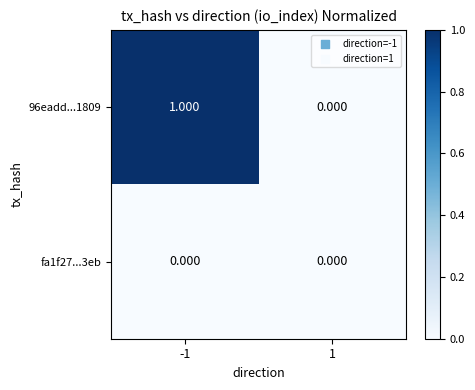

Between -1 and 1, which series saw the biggest shift?

96eadd...1809